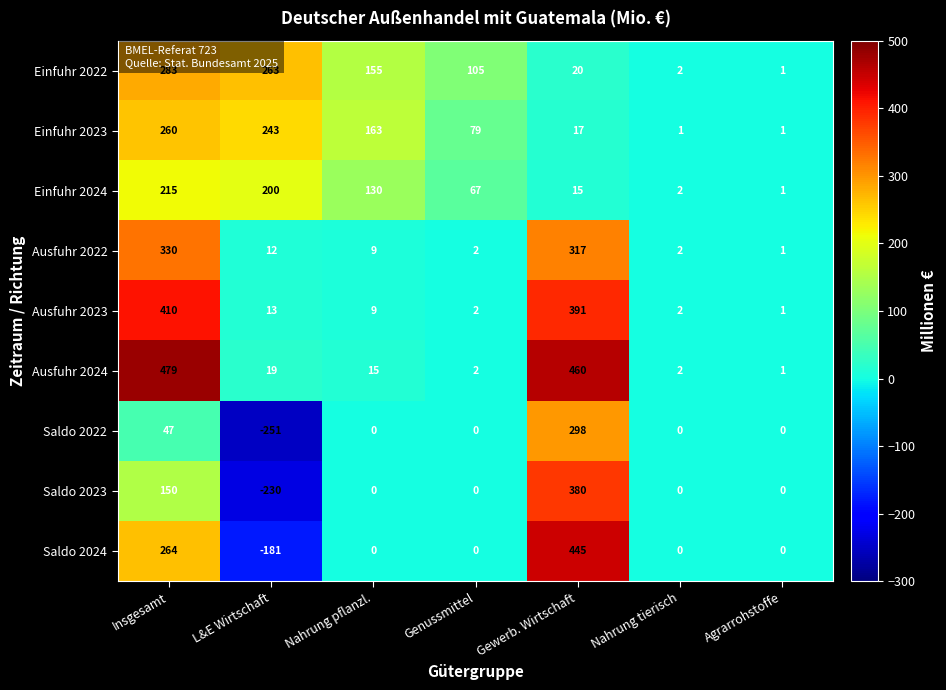

Which label corresponds to the smallest value in the chart?

L&E Wirtschaft